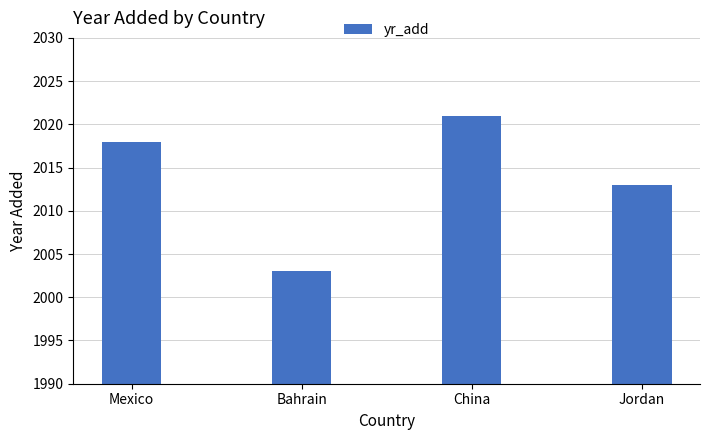

Approximately how many times larger is the value at China compared to Mexico?

1.0